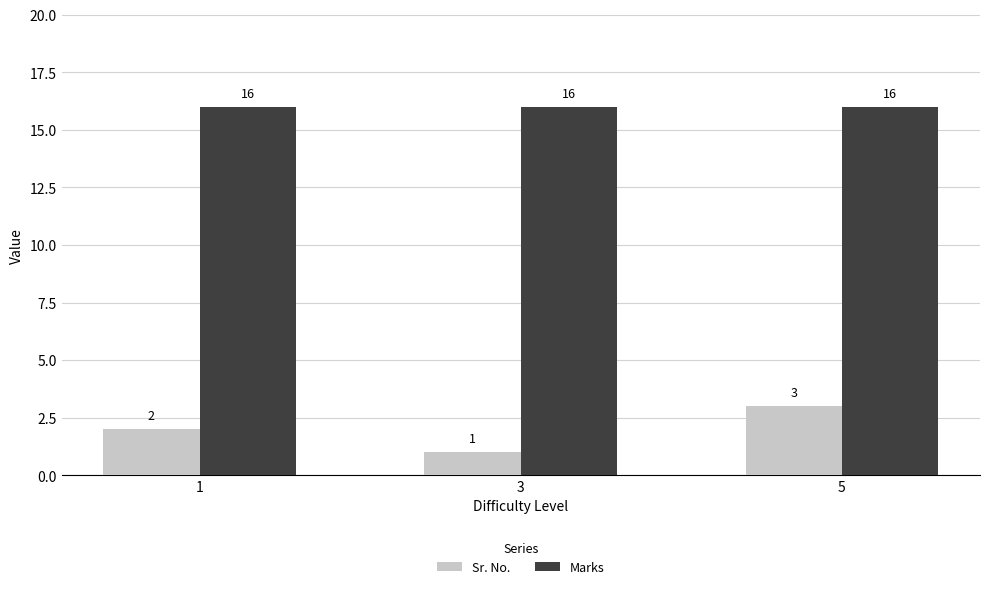

True or false: Sr. No. has a value of 4 at 5.

False